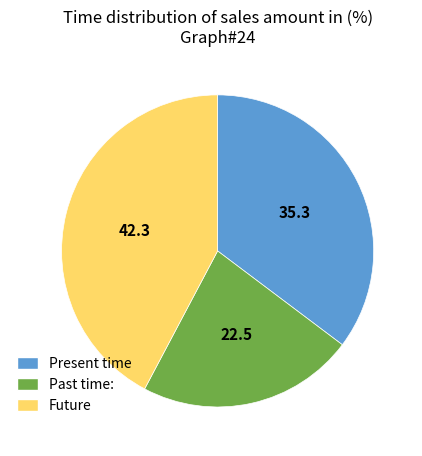

How many segments does this pie chart have?

3